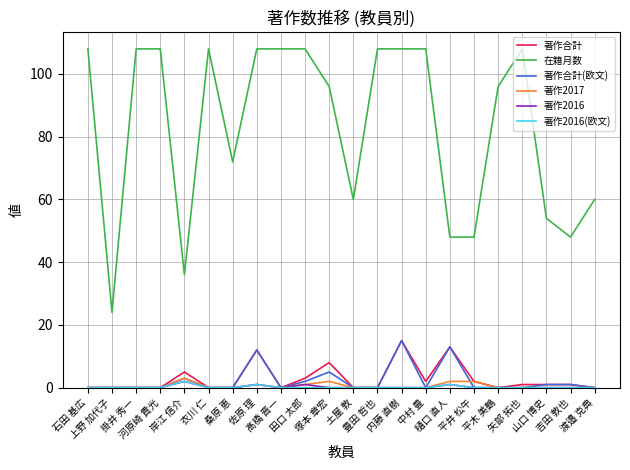

What is the lowest value of the 在籍月数 series?

24